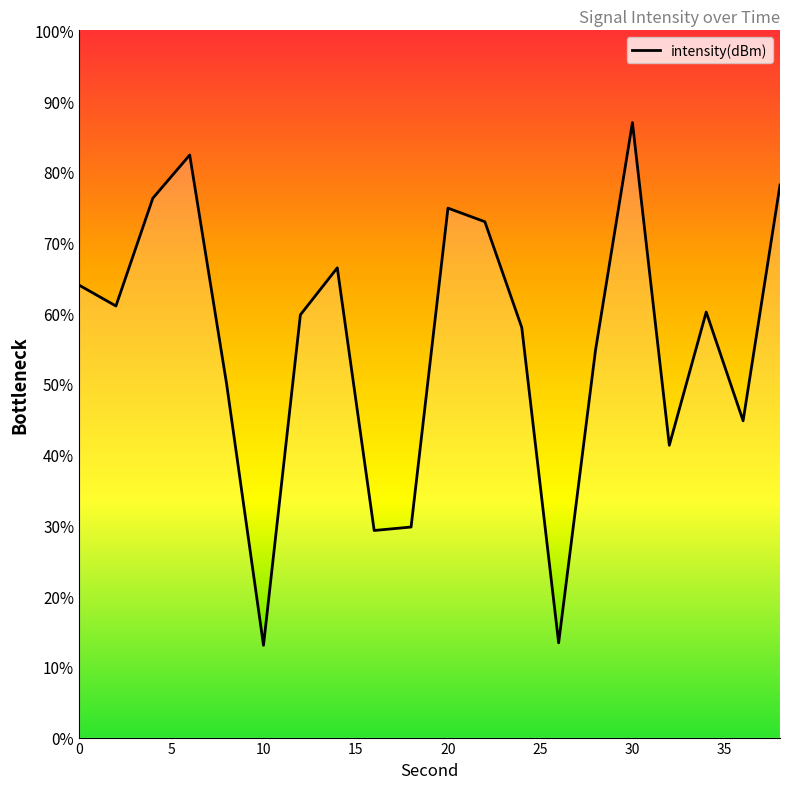

How many points are higher than both their immediate neighbors (excluding endpoints)?

5